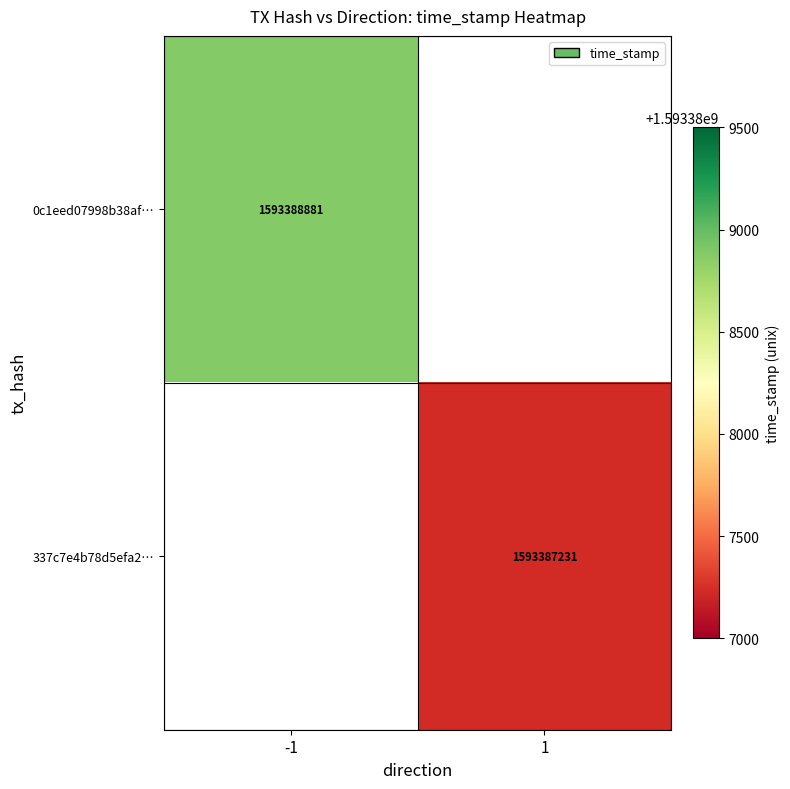

True or false: 0c1eed07998b38af… has a value of 444869747 at -1.

False